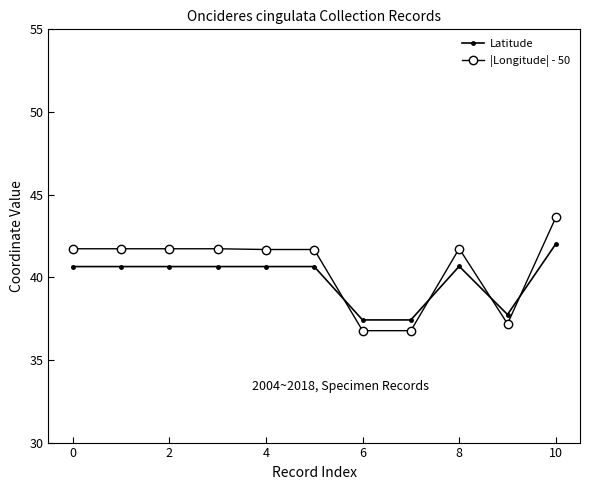

List the series in order of their peak value, lowest first.

Latitude, |Longitude| - 50